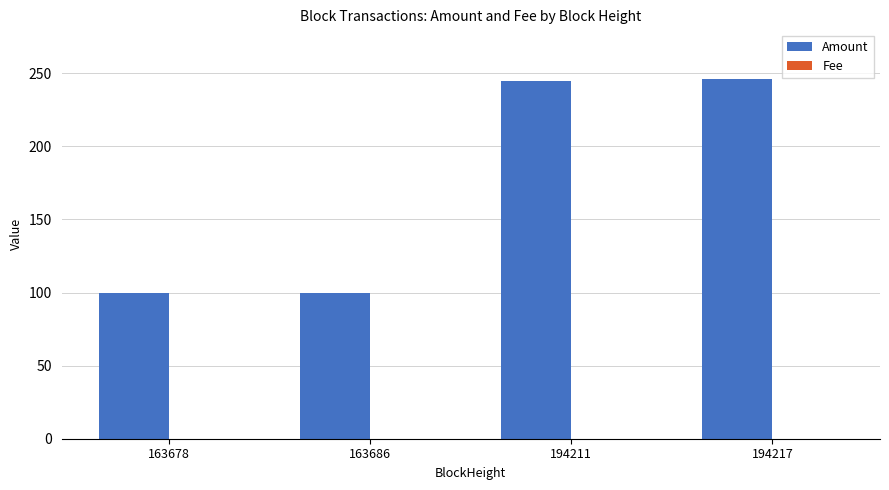

Are the bars horizontal?

No